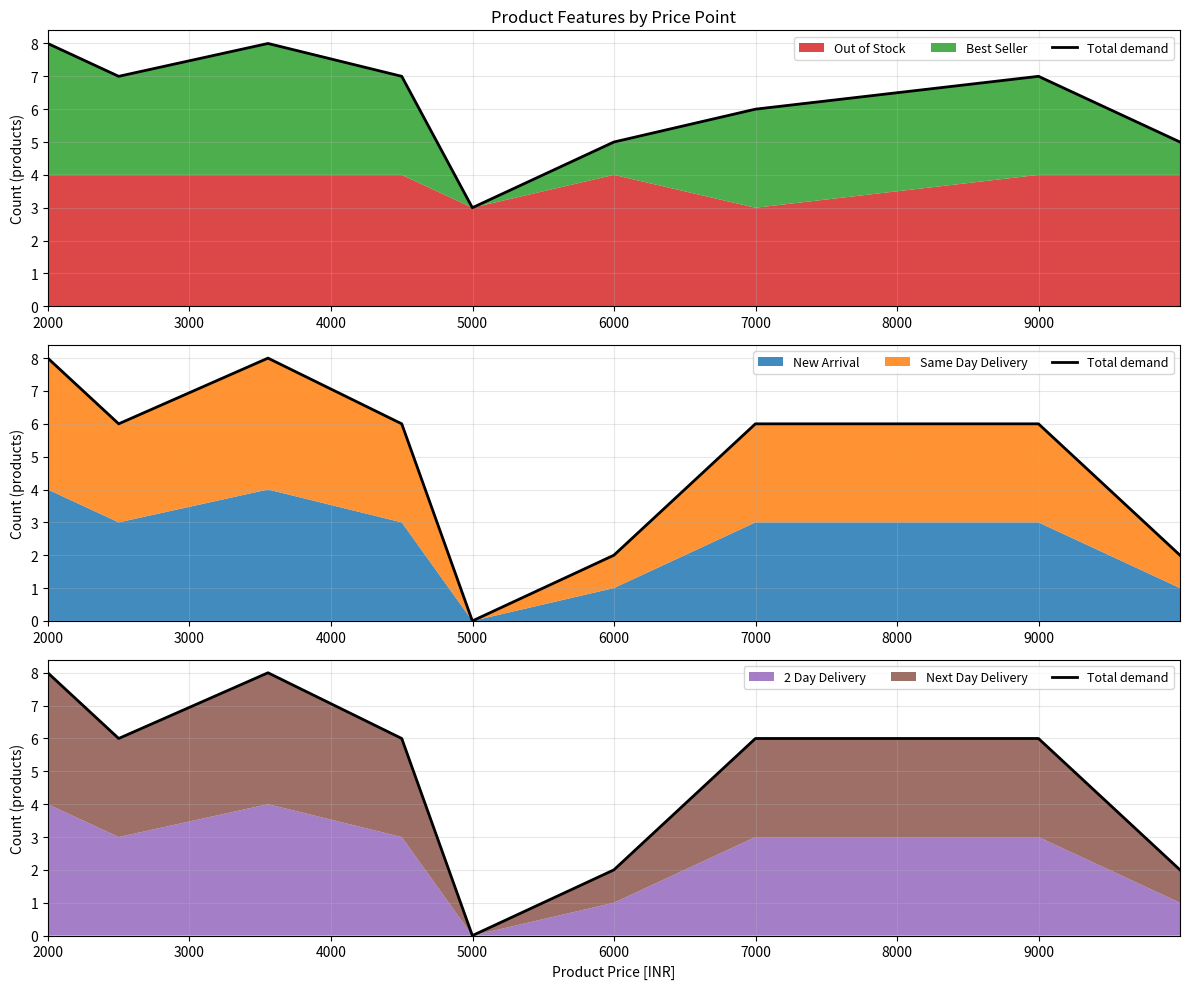

How many data points are above 6?

2